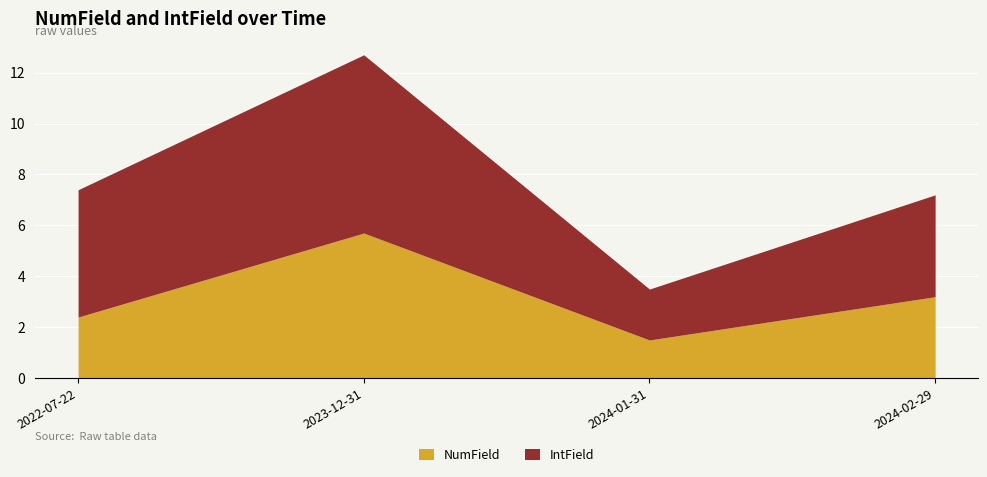

List the series in order of their peak value, highest first.

IntField, NumField